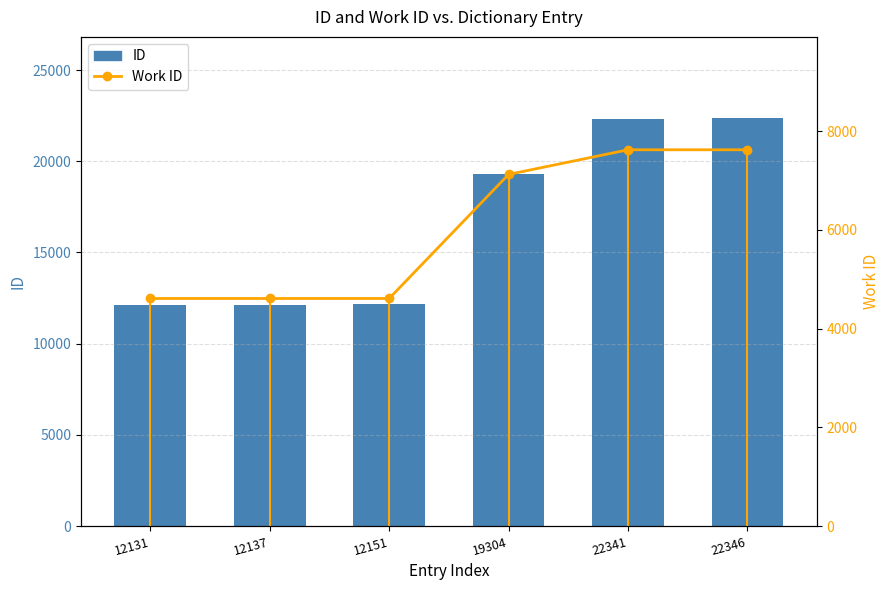

Which has a higher value, 12137 or 22341?

22341